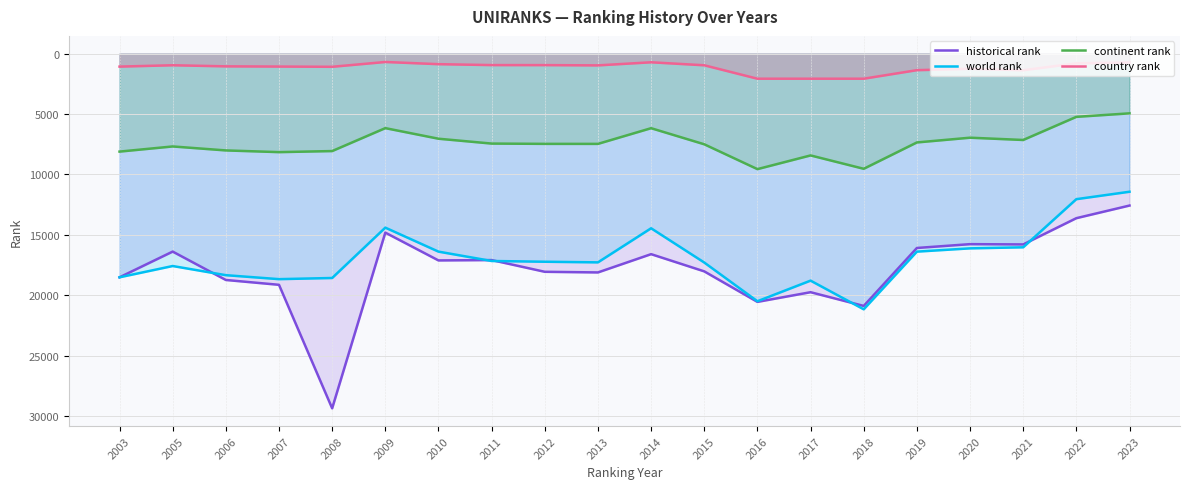

How many data points in historical rank are above 18031?

10